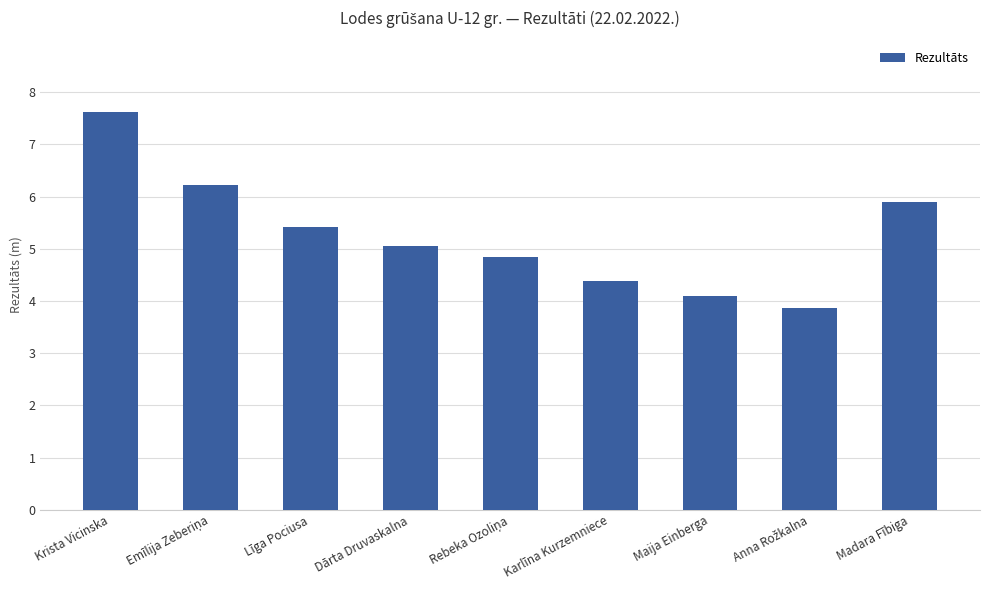

What is the average value?

5.3